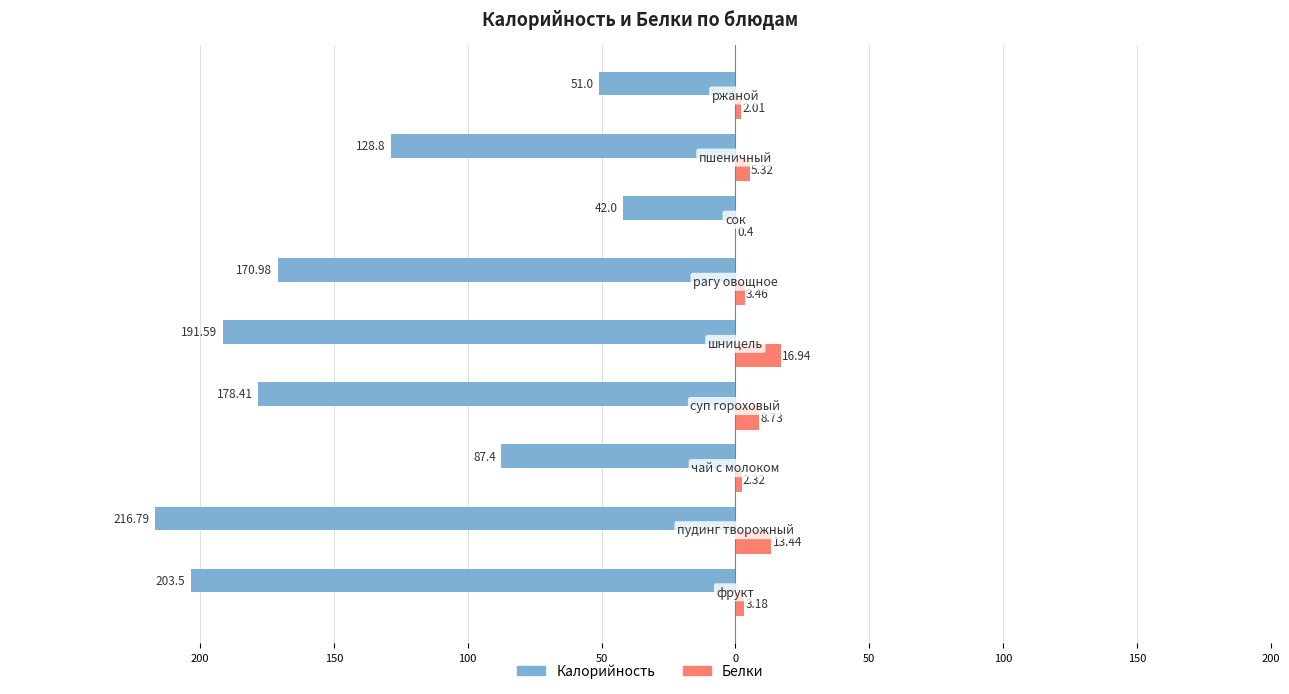

What are all the series names shown in the legend?

Калорийность, Белки